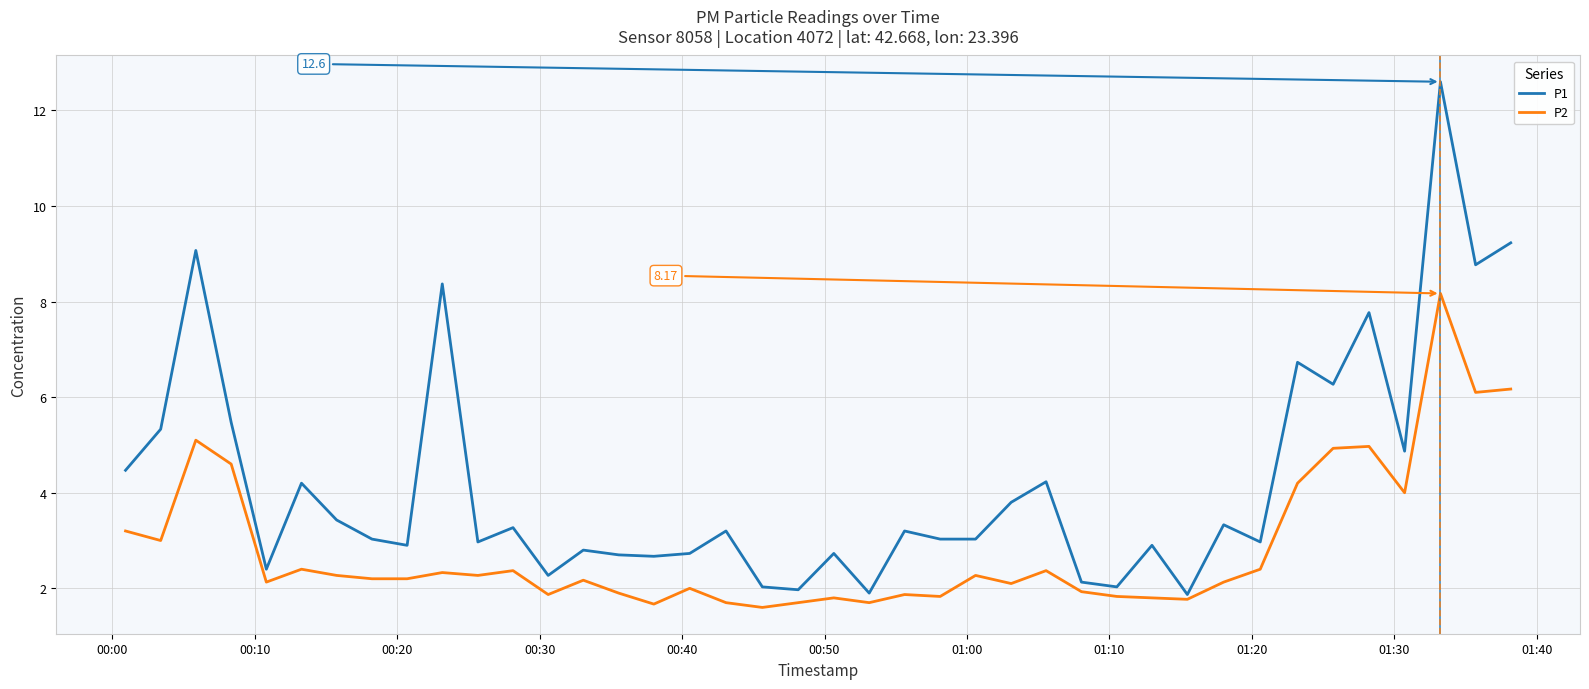

Which series has the largest total across all categories?

P1